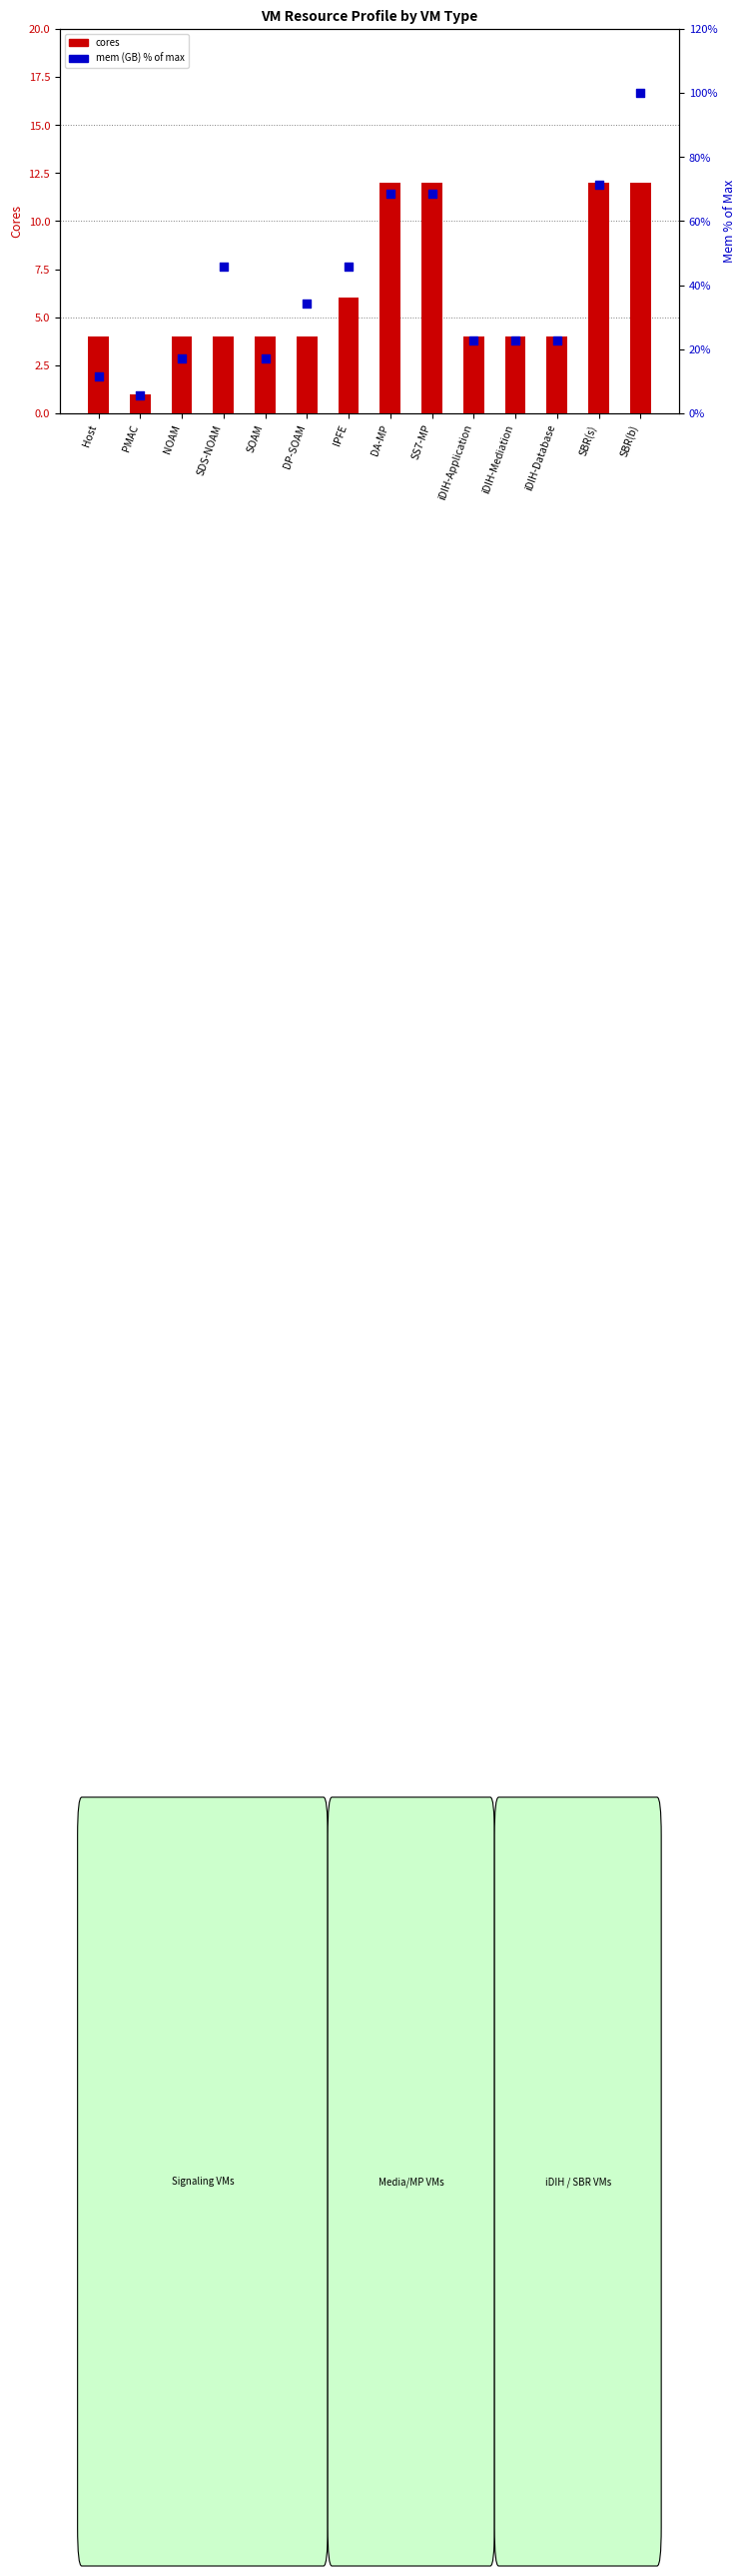

Which series has the largest Y range (max minus min)?

mem (GB) % of max